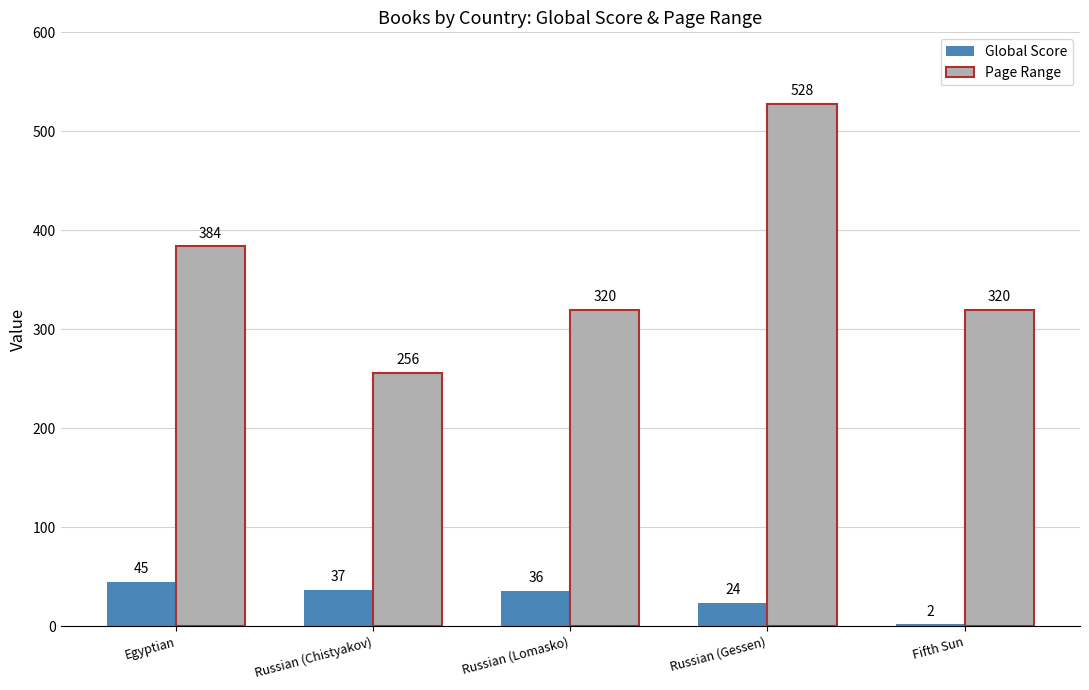

True or false: Global Score has a value of 36 at Russian (Lomasko).

True